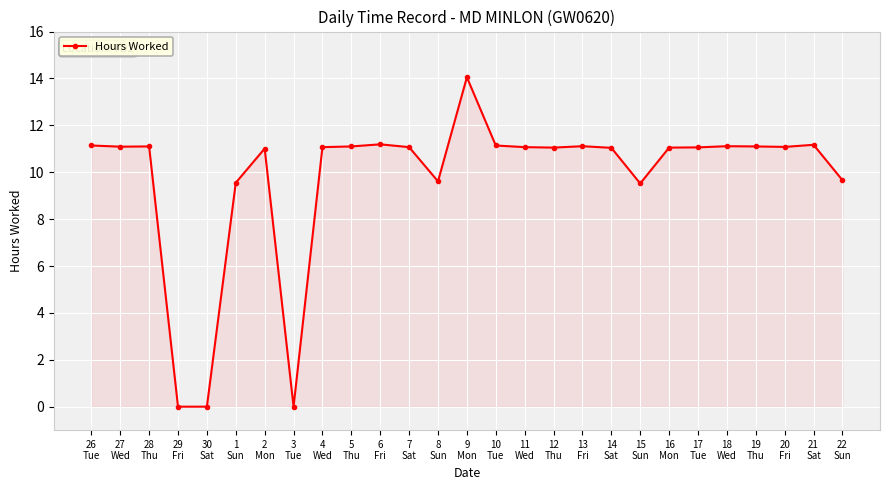

What is the value of the 12th point from the left?

11.1